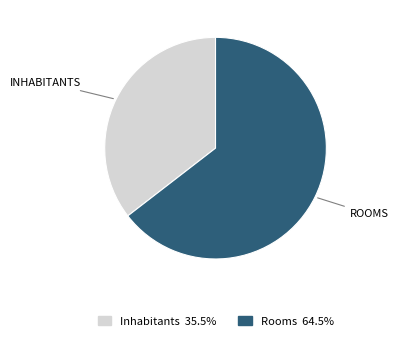

How many segments does this pie chart have?

2